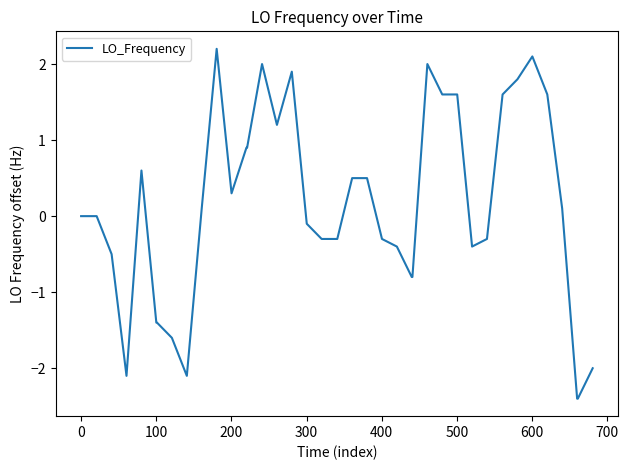

What is the minimum value shown in the chart?

-2.4